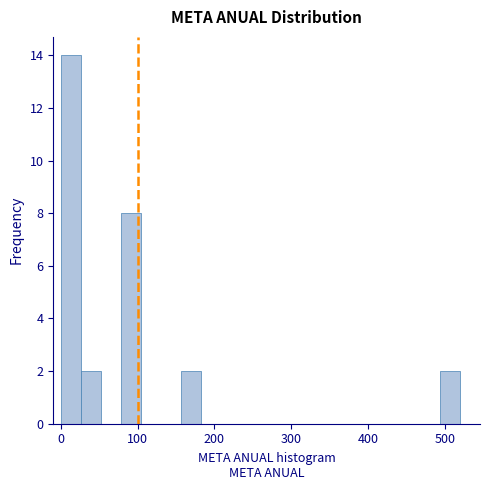

Around what value on the x-axis is the tallest bar? Give the approximate position of its centre, as read against the axis.

10